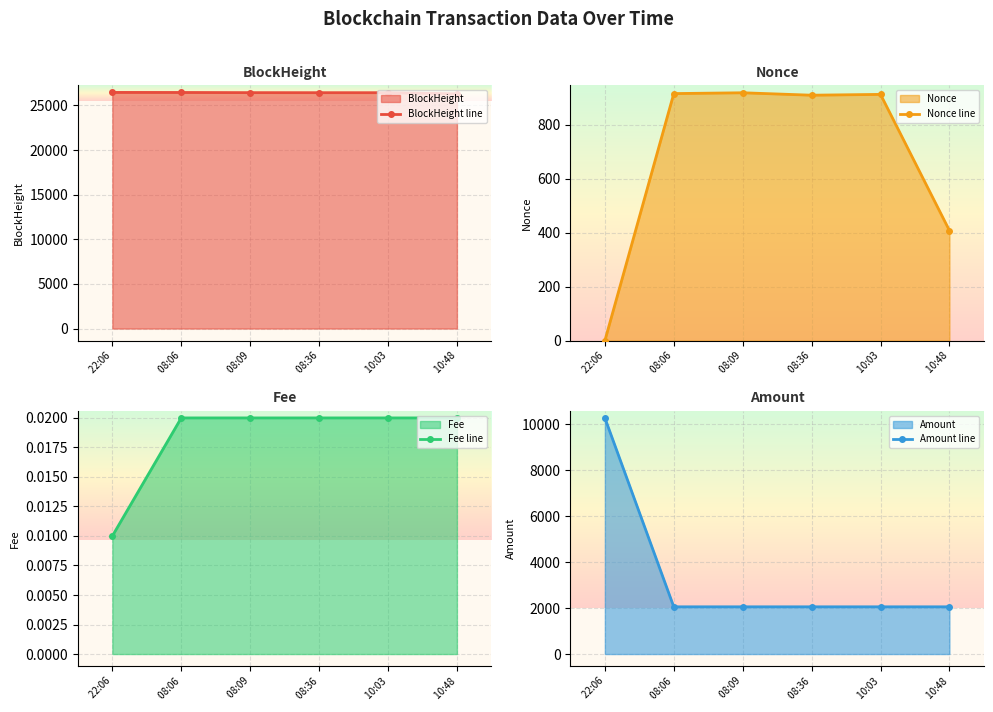

What is the difference between the maximum and minimum values in the Nonce line series?

918